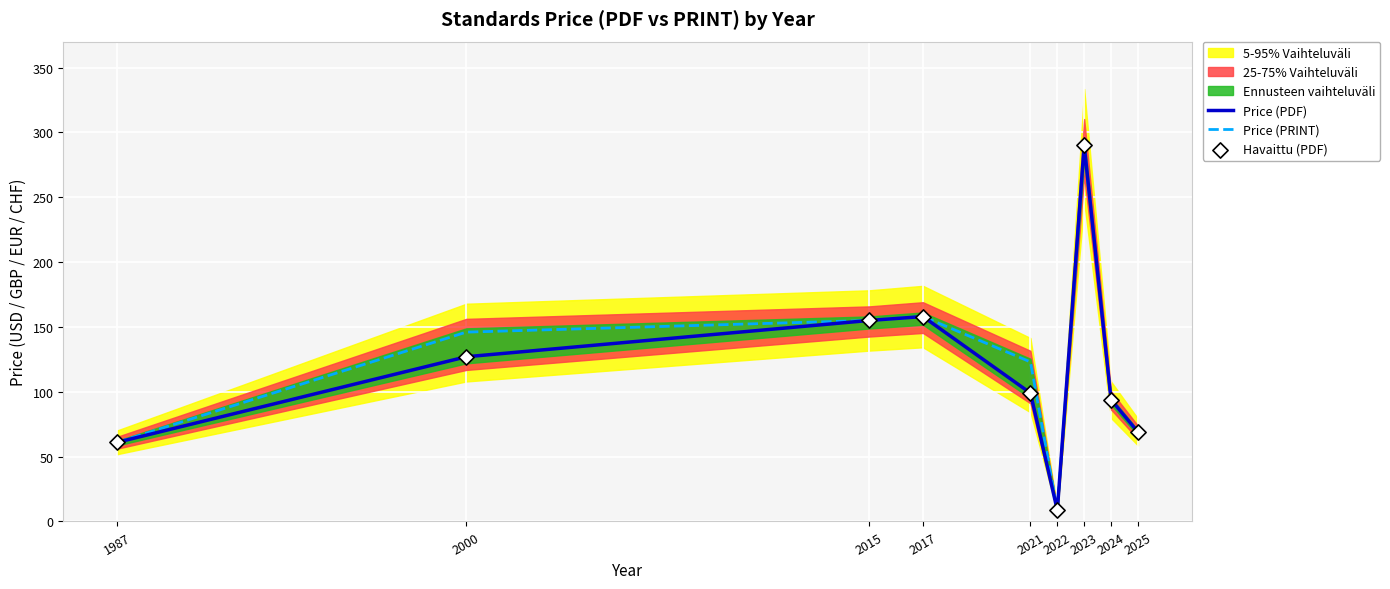

Which series reaches the minimum Y coordinate?

Price (PDF)